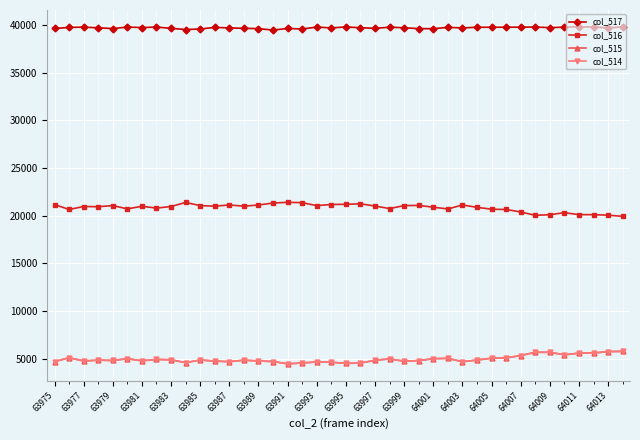

What is the minimum value shown in the chart?

4465